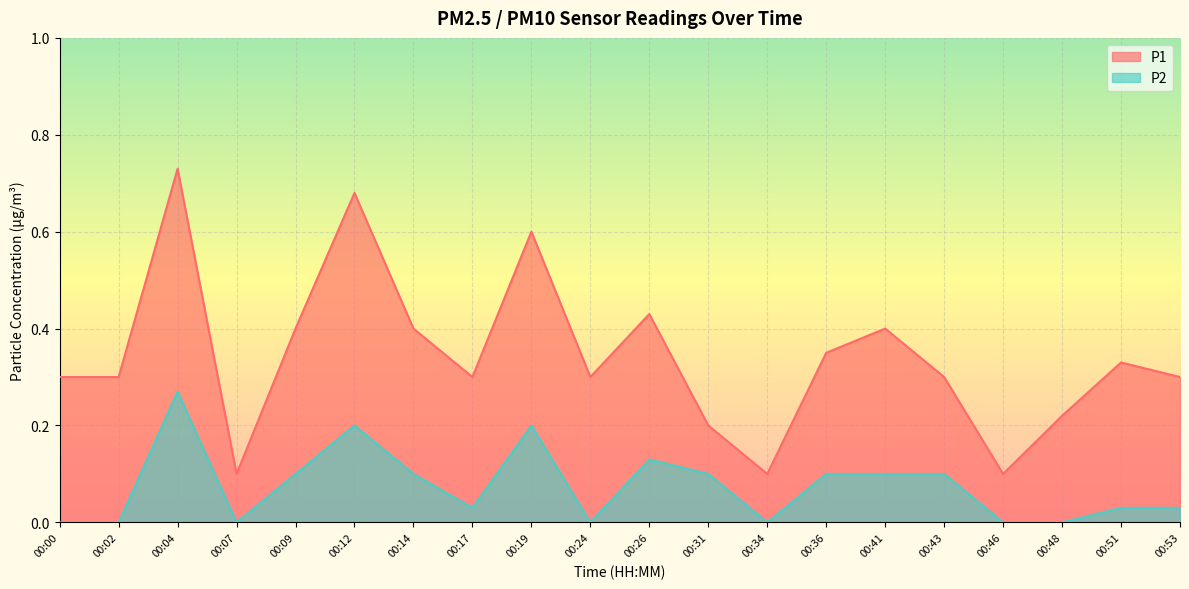

Rank the series by their average value, from lowest to highest.

P2, P1